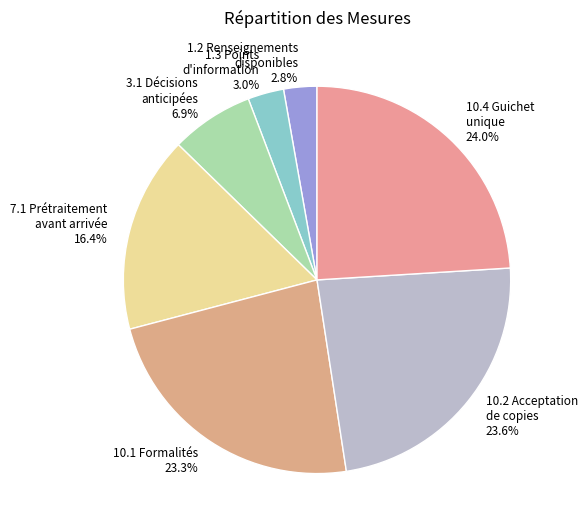

Does 1.3 Points d'information represent more than half of the total?

No